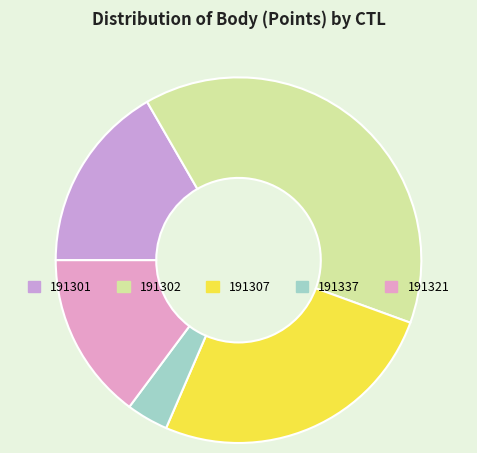

Is there any slice that represents more than half of the pie?

No